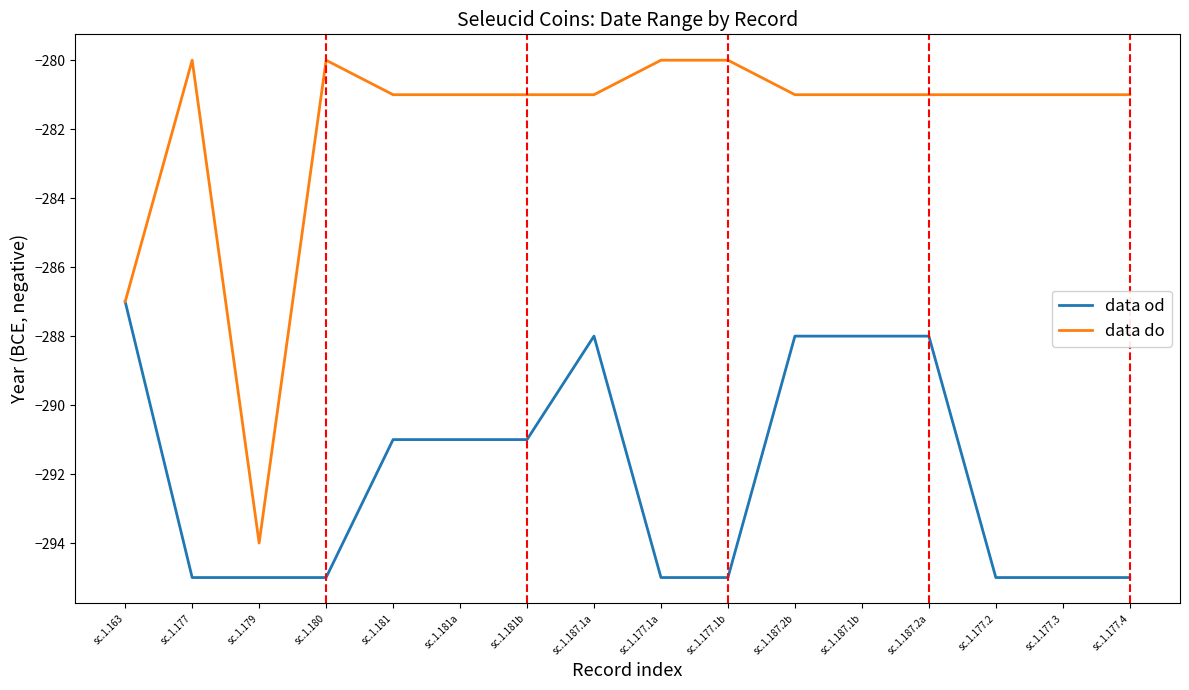

Which series has the largest range (max minus min)?

data do